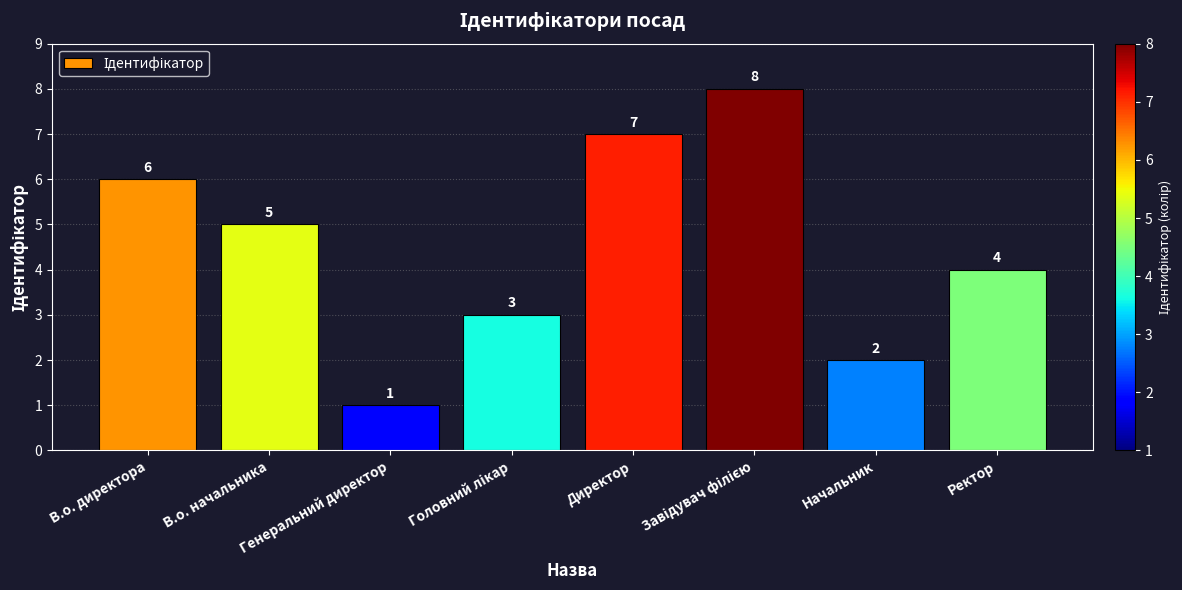

What is the difference between the maximum and minimum values?

7